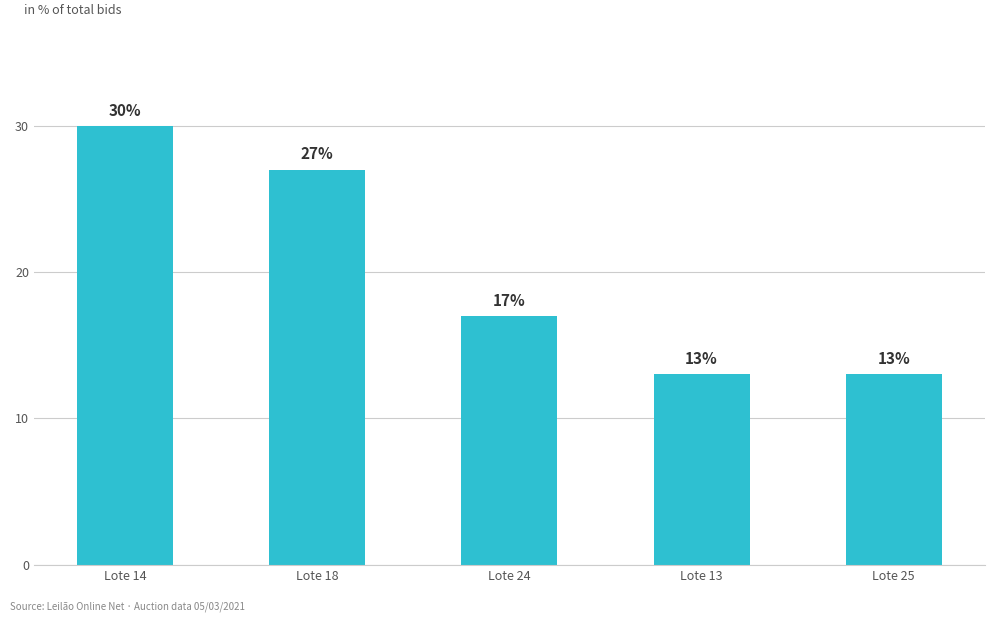

How many categories are shown in the chart?

5